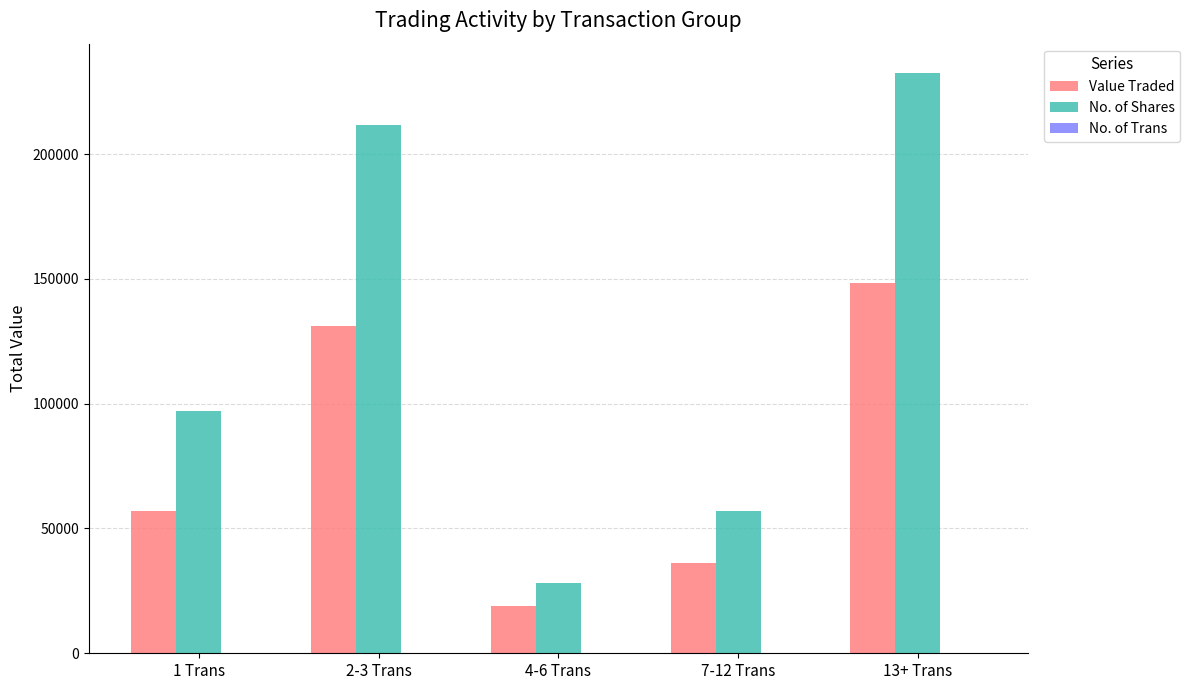

Count the number of data series in this chart.

3